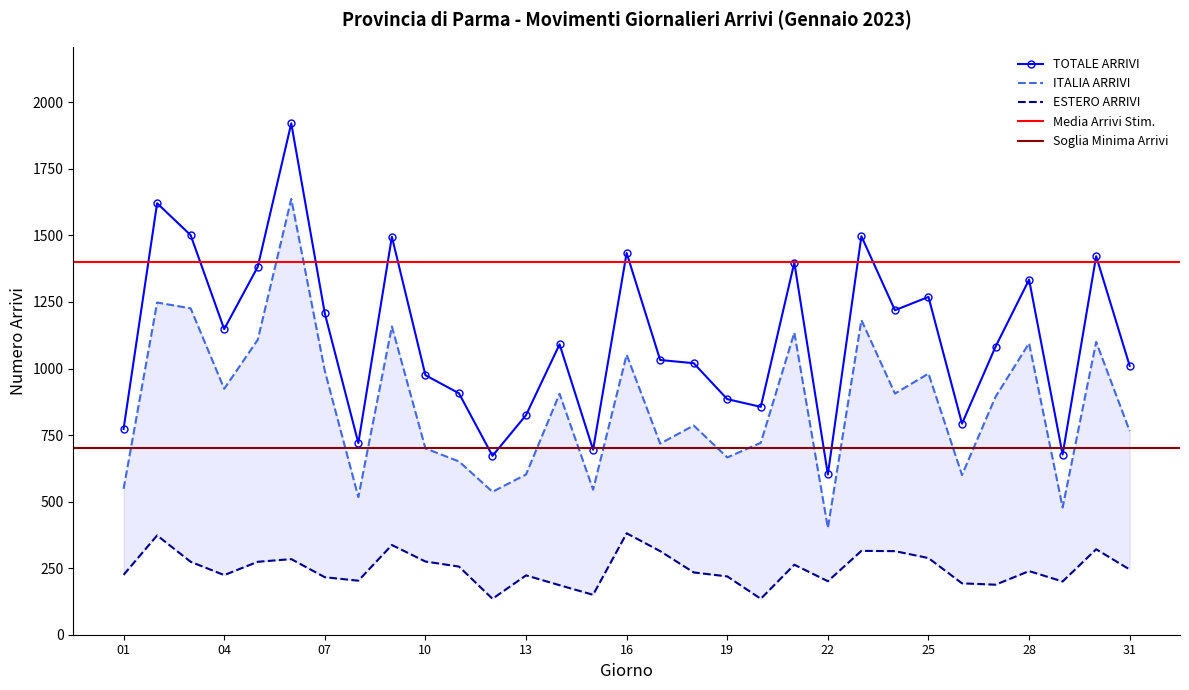

Which category has the highest value in the ITALIA ARRIVI series?

2023-01-06